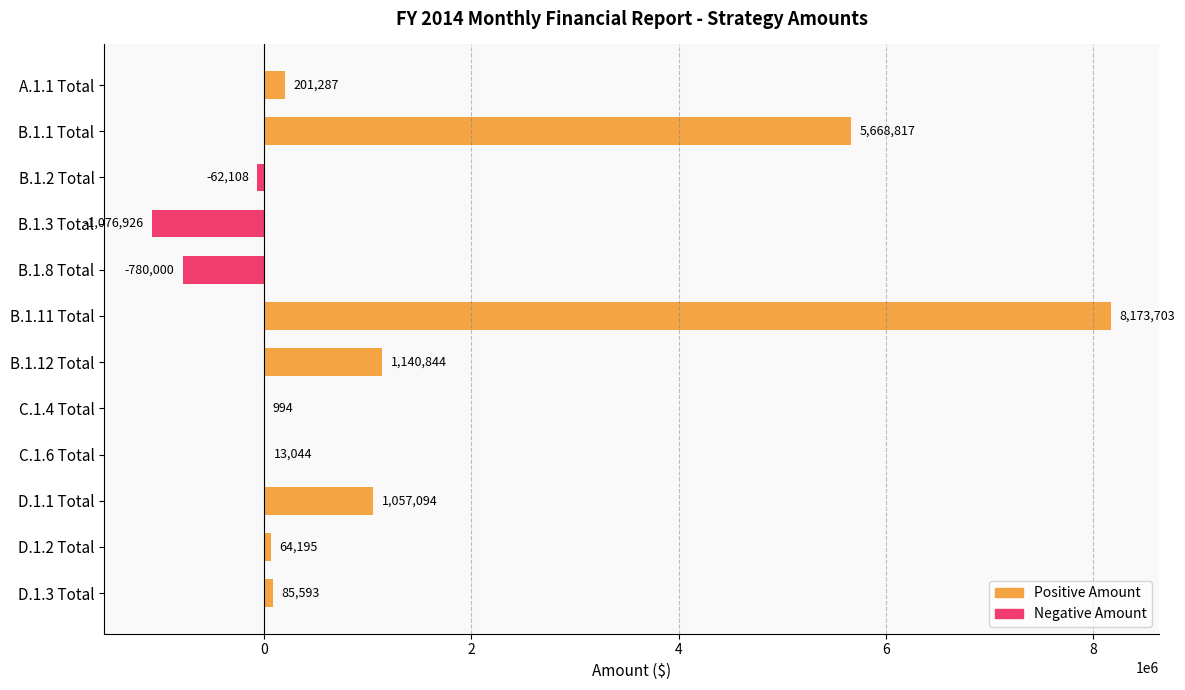

At which label is the value closest to 3548388?

B.1.1 Total